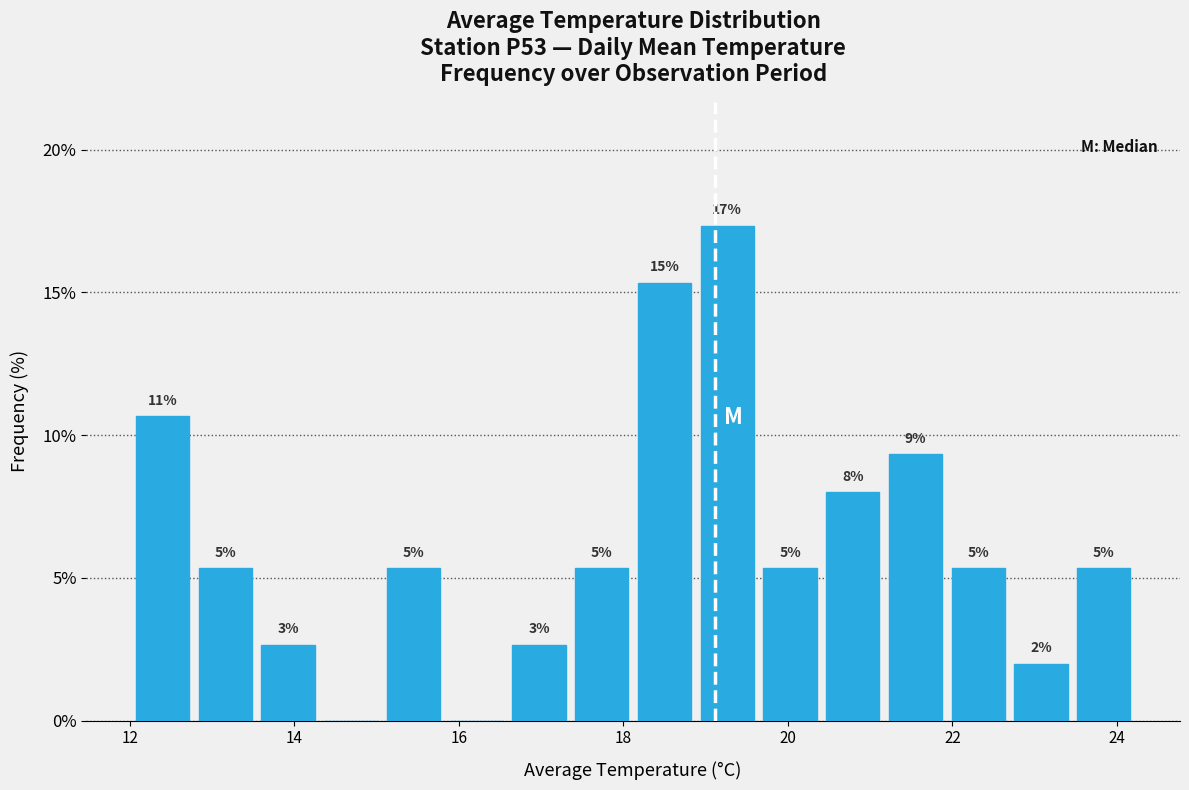

Read against the x-axis, roughly where is the centre of the tallest bar?

19.2